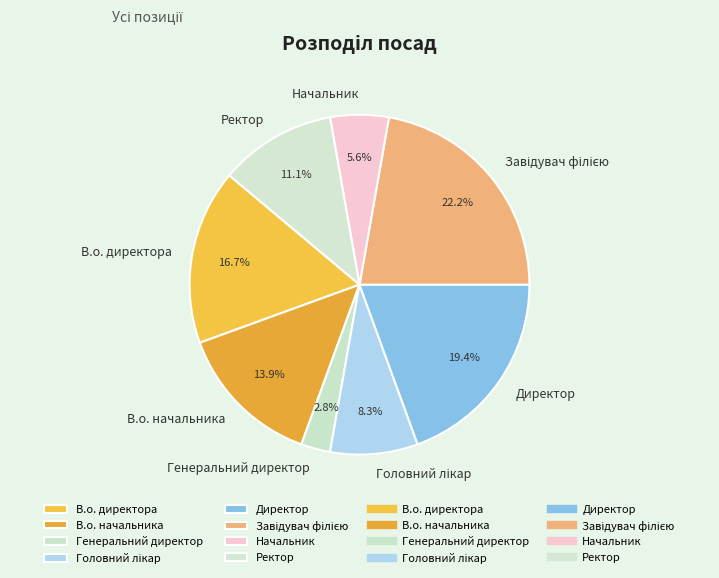

Does any single category account for the majority?

No